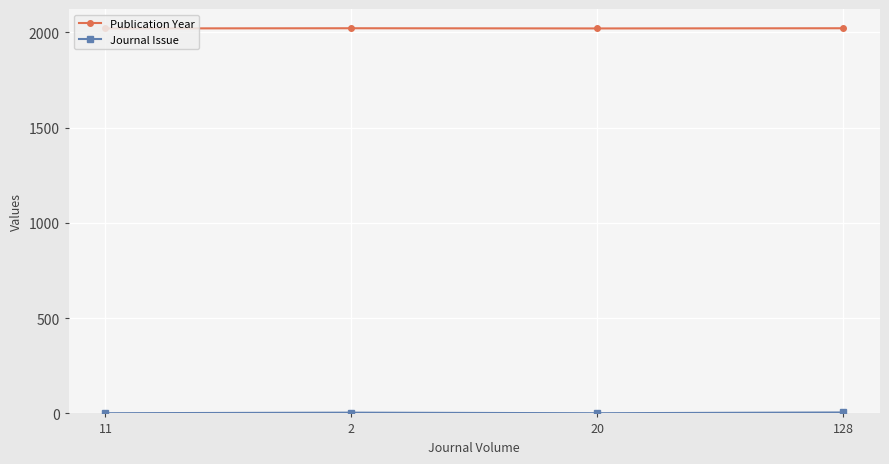

Which series has the largest total across all categories?

Publication Year